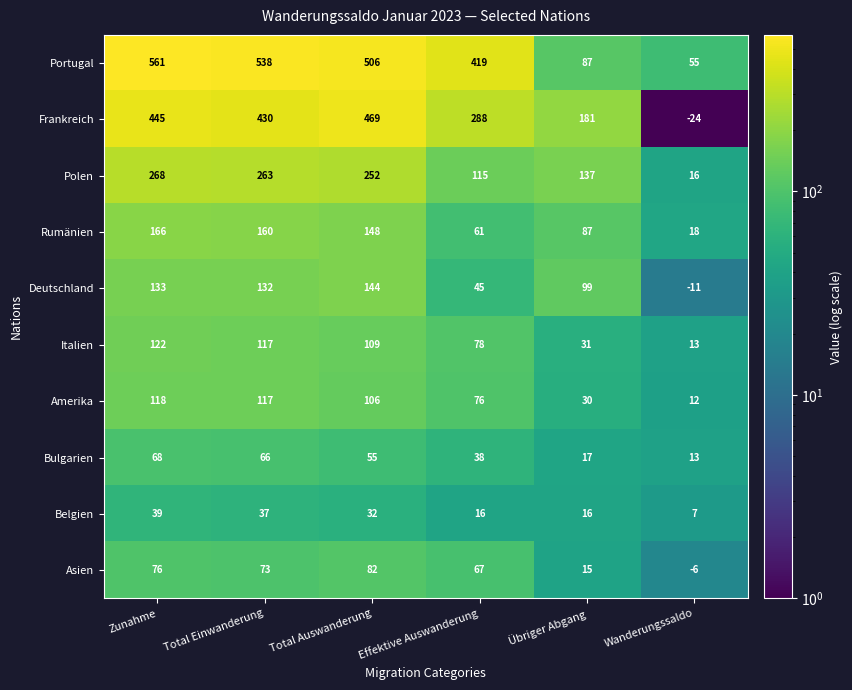

At which category is the sum across all series the highest?

Zunahme